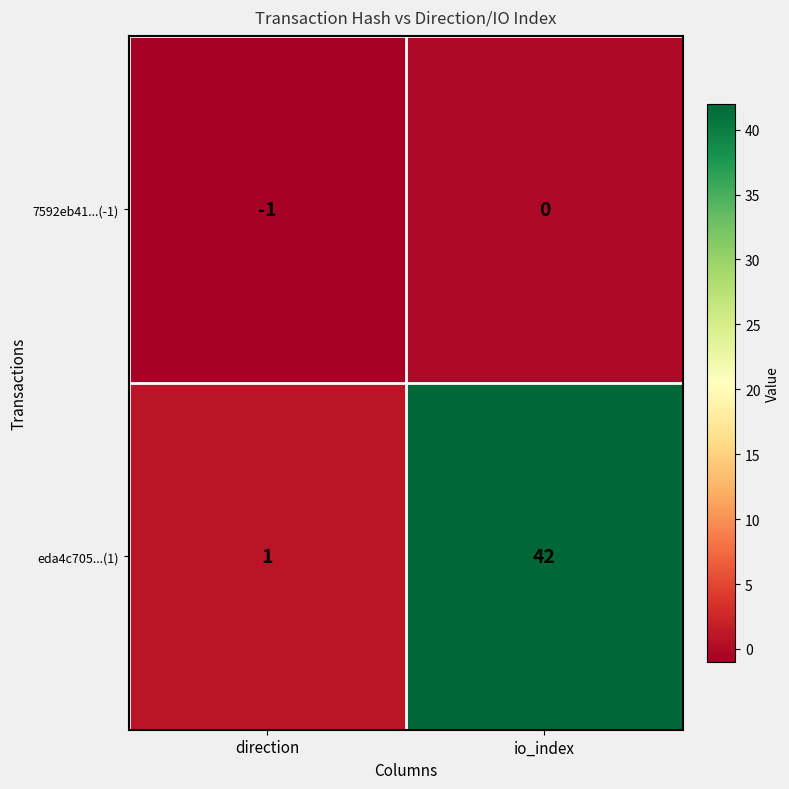

What is the average value of the eda4c705...(1) series?

22